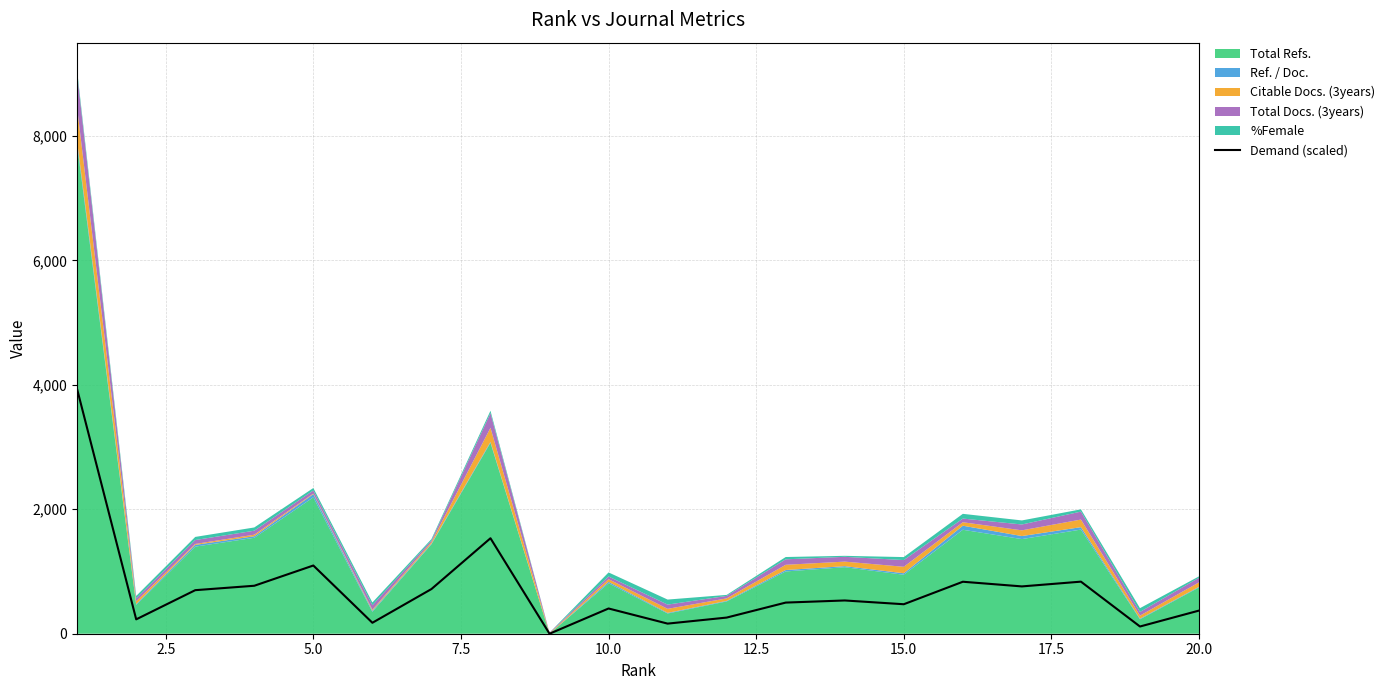

What is the change in value from 10.0 to 17.5?

+438.0